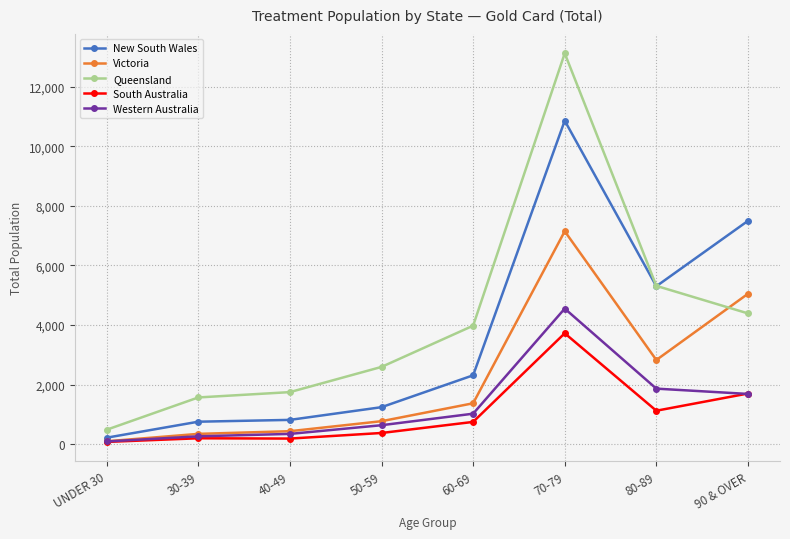

What value does the South Australia series have at 90 & OVER, to the nearest 50?

1700